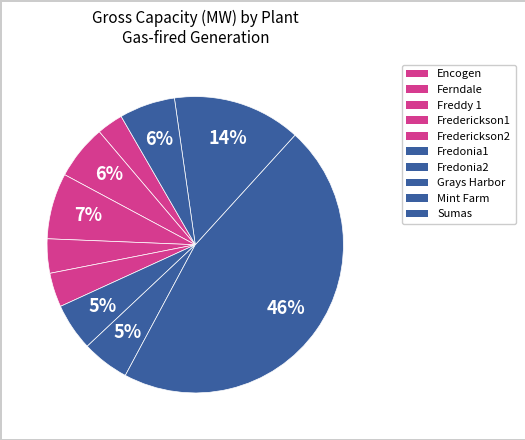

How many slices are in this pie chart?

10